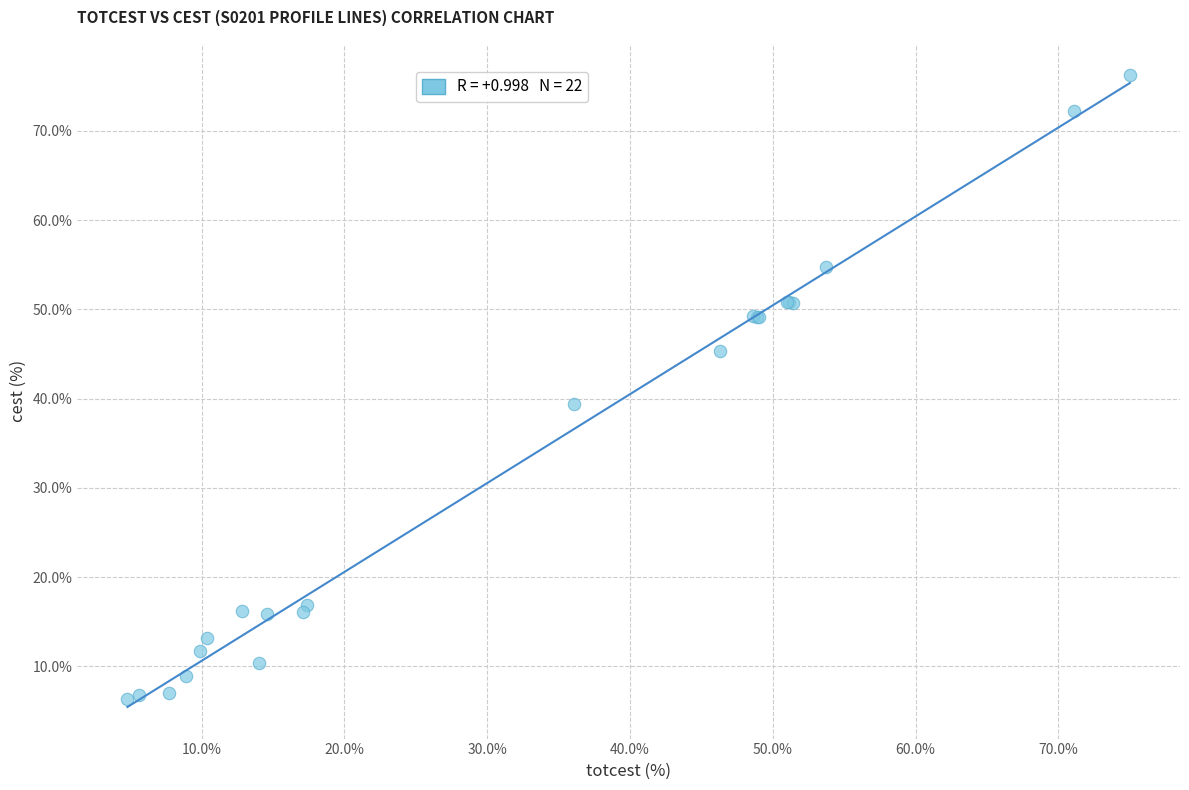

What Y value in the scatter plot is closest to 41?

39.4